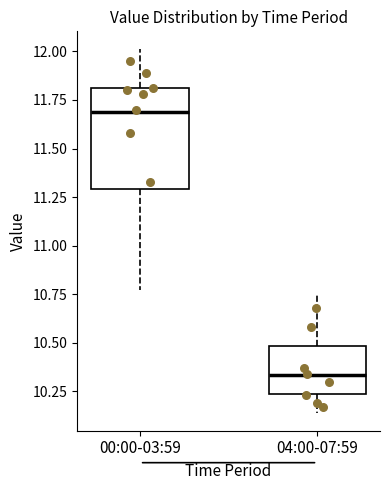

Which box is the tallest, from its lower edge to its upper edge?

00:00-03:59